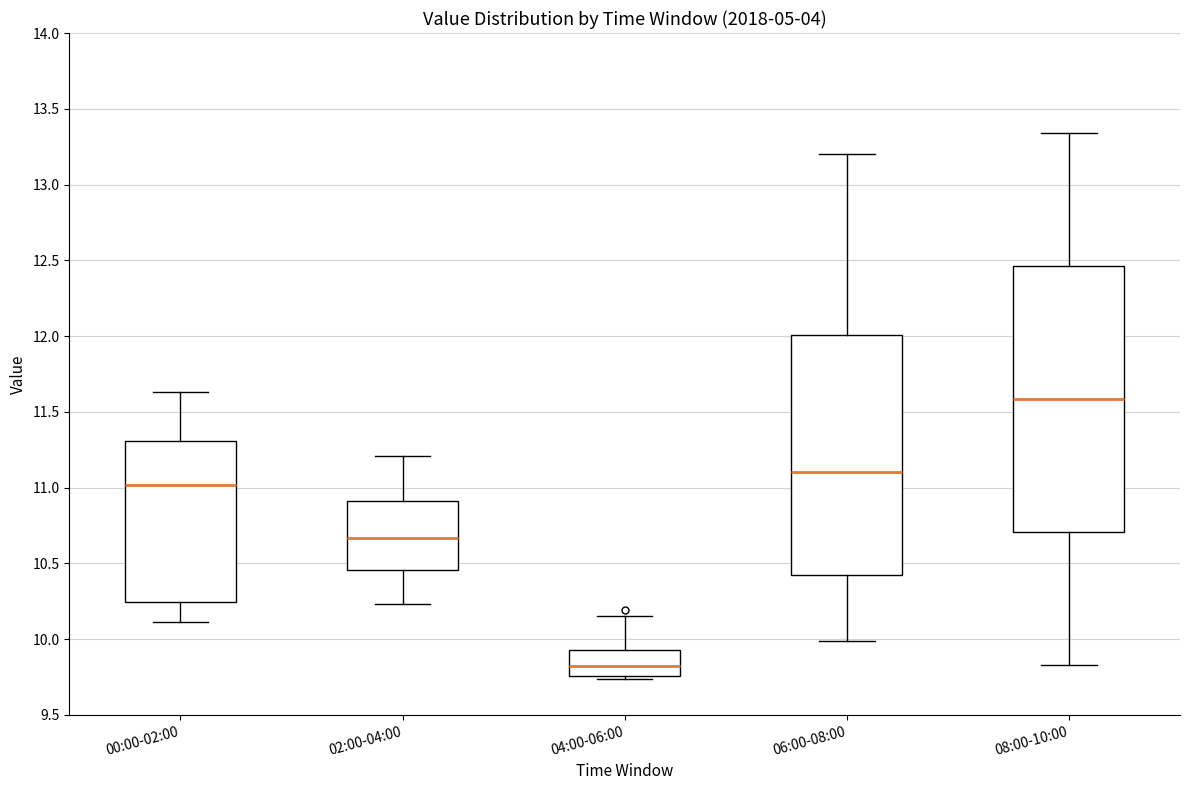

Reading left to right, read every box against the y-axis: the position of its median line, the range the box covers, and the ends of its whiskers. The values are not printed on the chart, so give them approximately, as read against the axis.

00:00-02:00: median 11.00, box 10.25 to 11.30, whiskers 10.10 to 11.65
02:00-04:00: median 10.65, box 10.45 to 10.90, whiskers 10.25 to 11.20
04:00-06:00: median 9.80, box 9.75 to 9.95, whiskers 9.75 (just below the box's lower edge) to 10.15
06:00-08:00: median 11.10, box 10.45 to 12.00, whiskers 10.00 to 13.20
08:00-10:00: median 11.60, box 10.70 to 12.45, whiskers 9.85 to 13.35